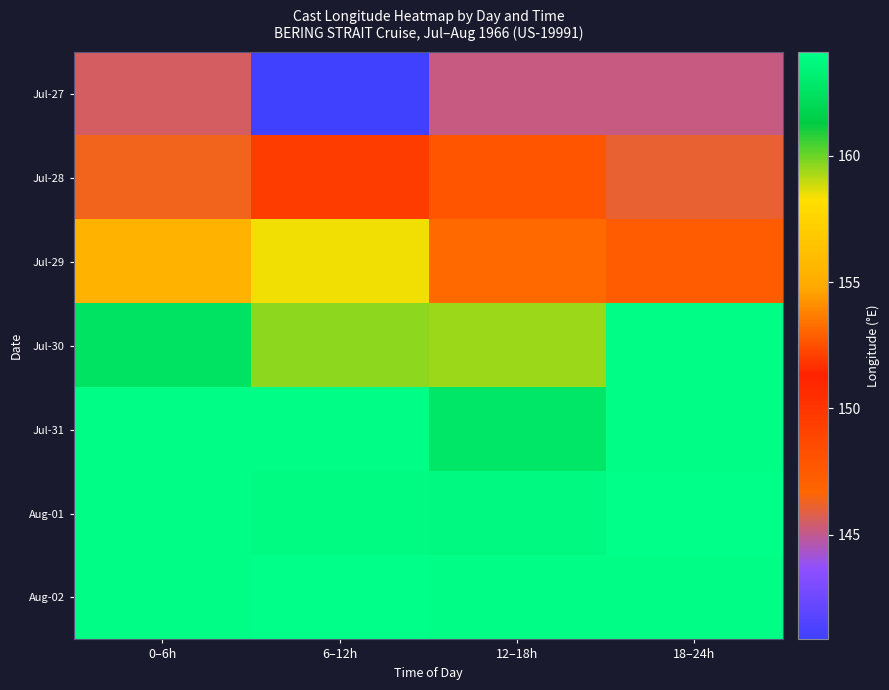

What is the minimum value shown in the chart?

140.9